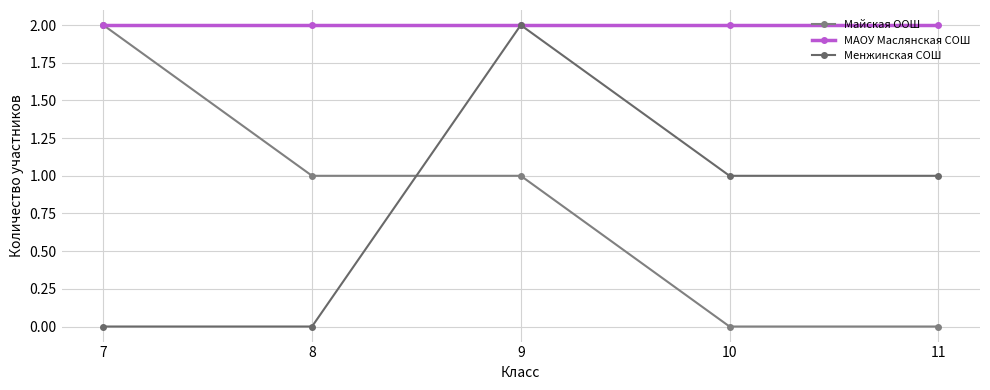

Reading right to left, what are all the values shown in this chart?

Майская ООШ: 11=0	10=0	9=1	8=1	7=2
МАОУ Маслянская СОШ: 11=2	10=2	9=2	8=2	7=2
Менжинская СОШ: 11=1	10=1	9=2	8=0	7=0